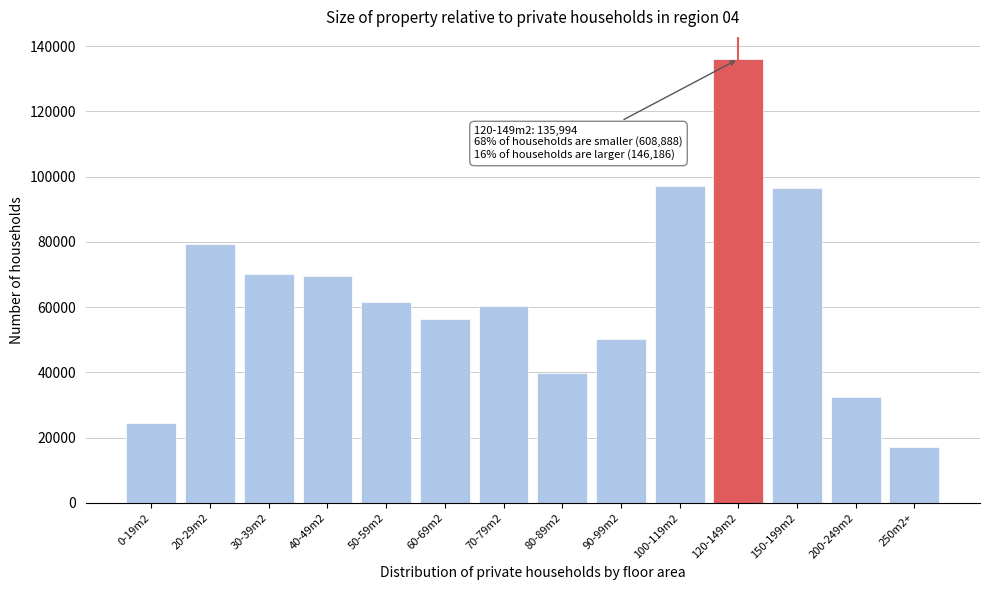

Reading left to right, what are all the values shown in this chart?

24563	79299	70200	69398	61712	56290	60276	39814	50129	97207	135994	96576	32394	17216